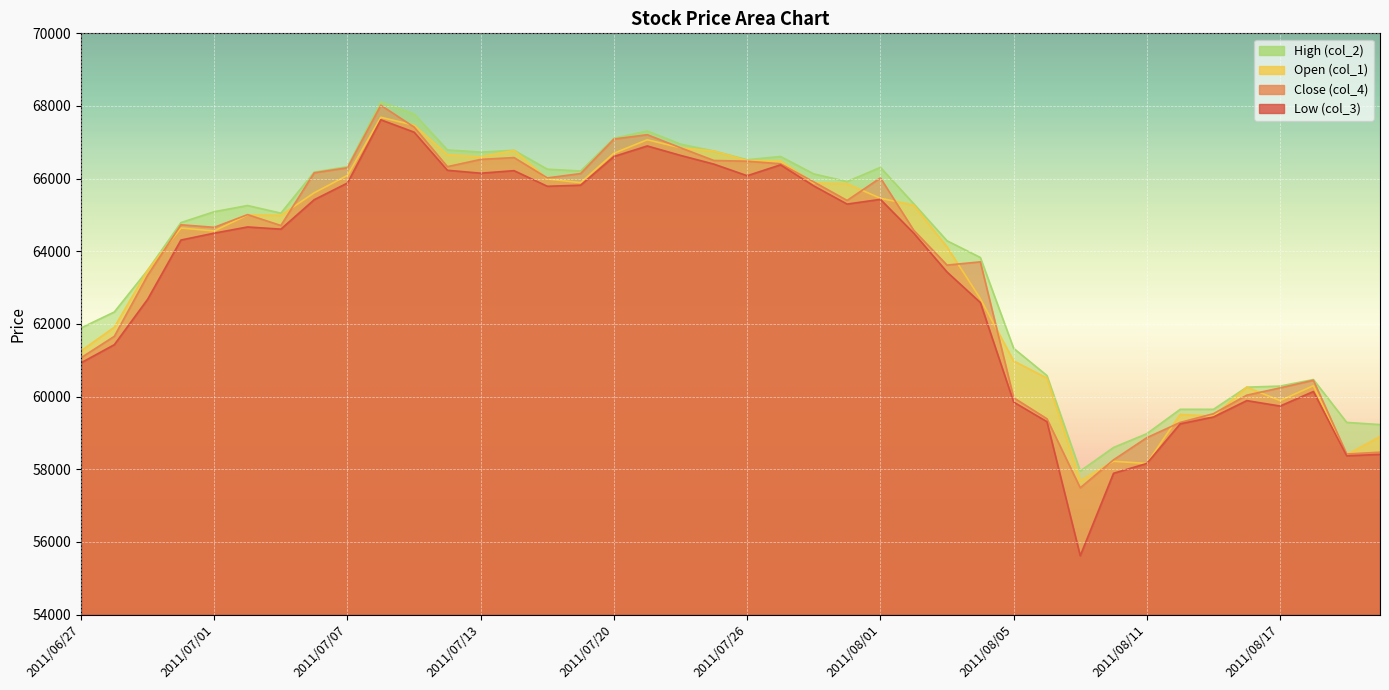

What is the value of the Low (col_3) point at the 21st from the left?

66080